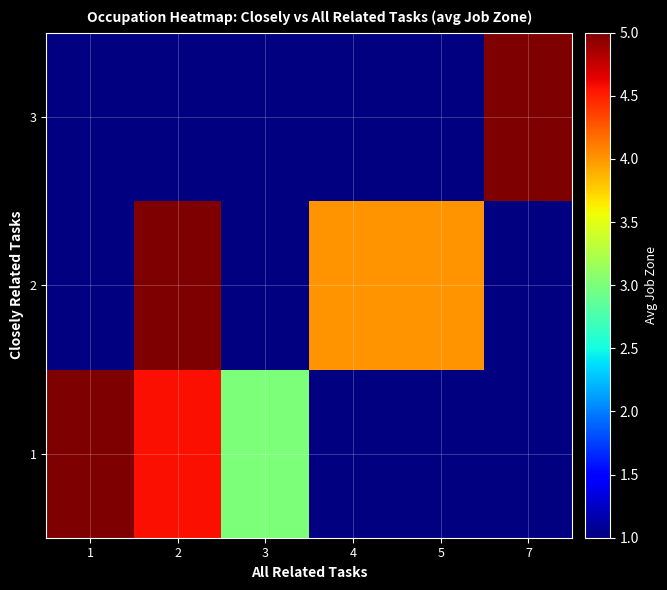

How many data points in 2 are above 4?

1